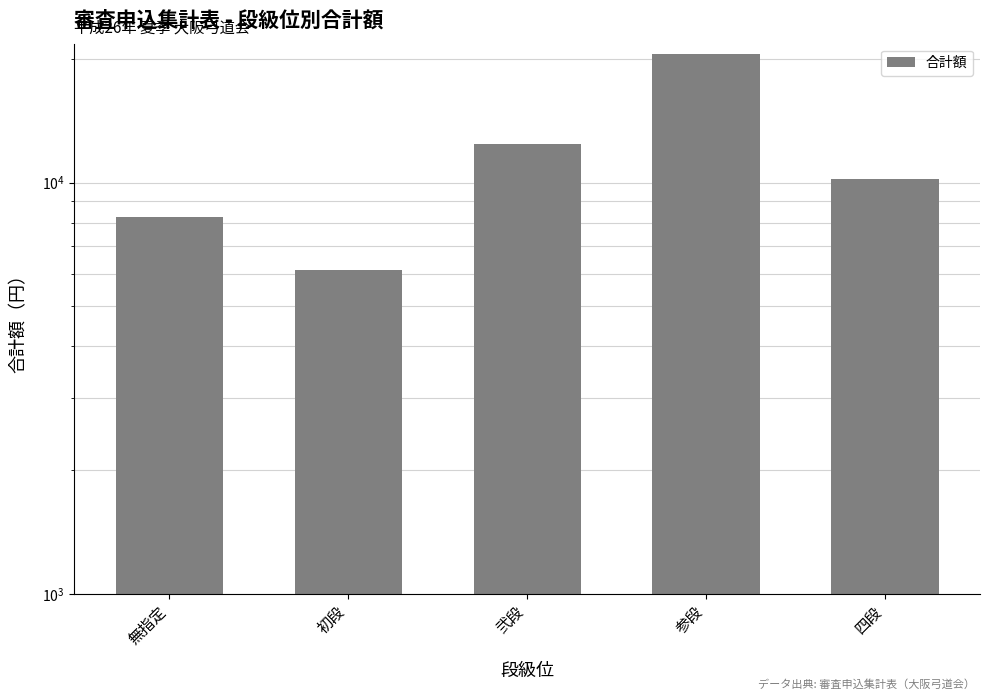

How many data points does each series have?

5